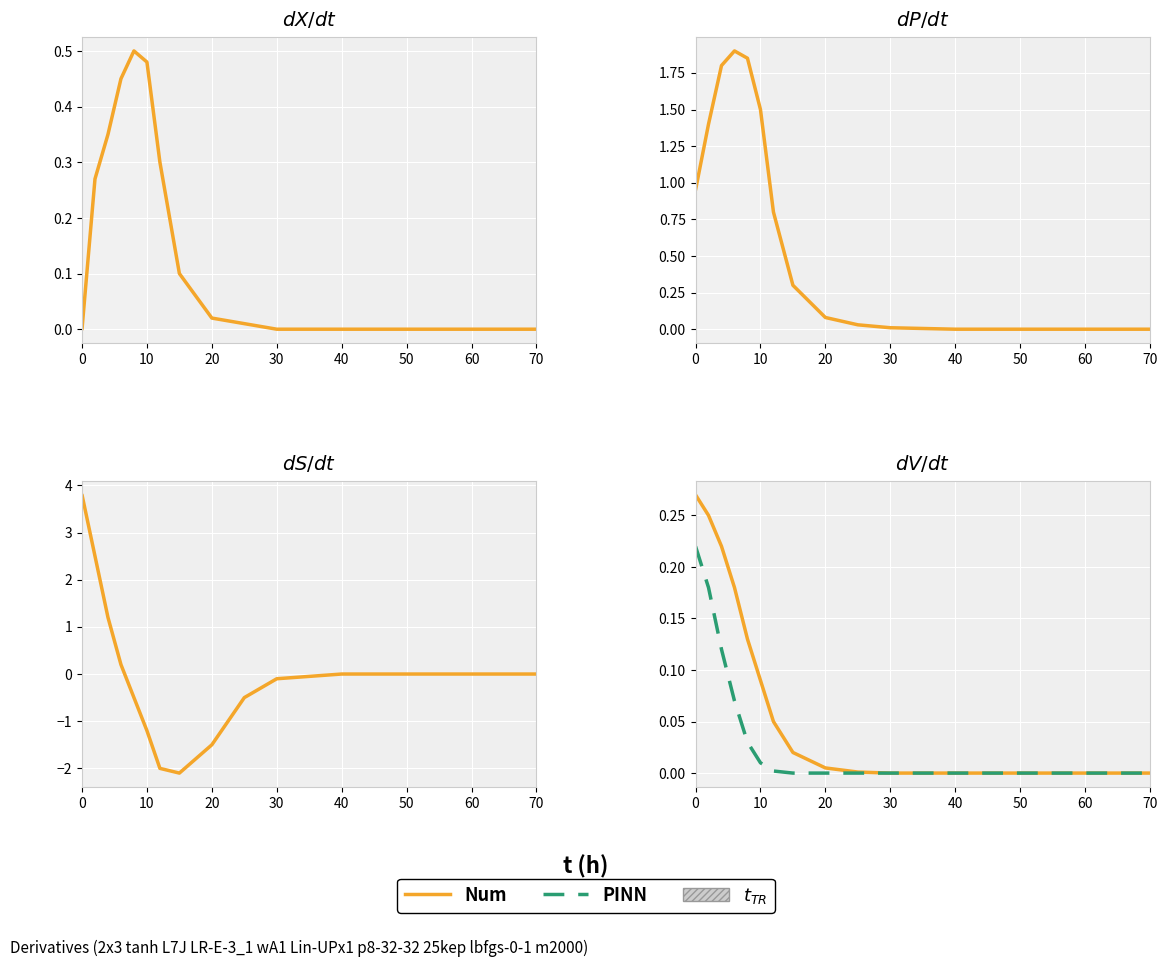

At how many categories does at least one series exceed 0?

10